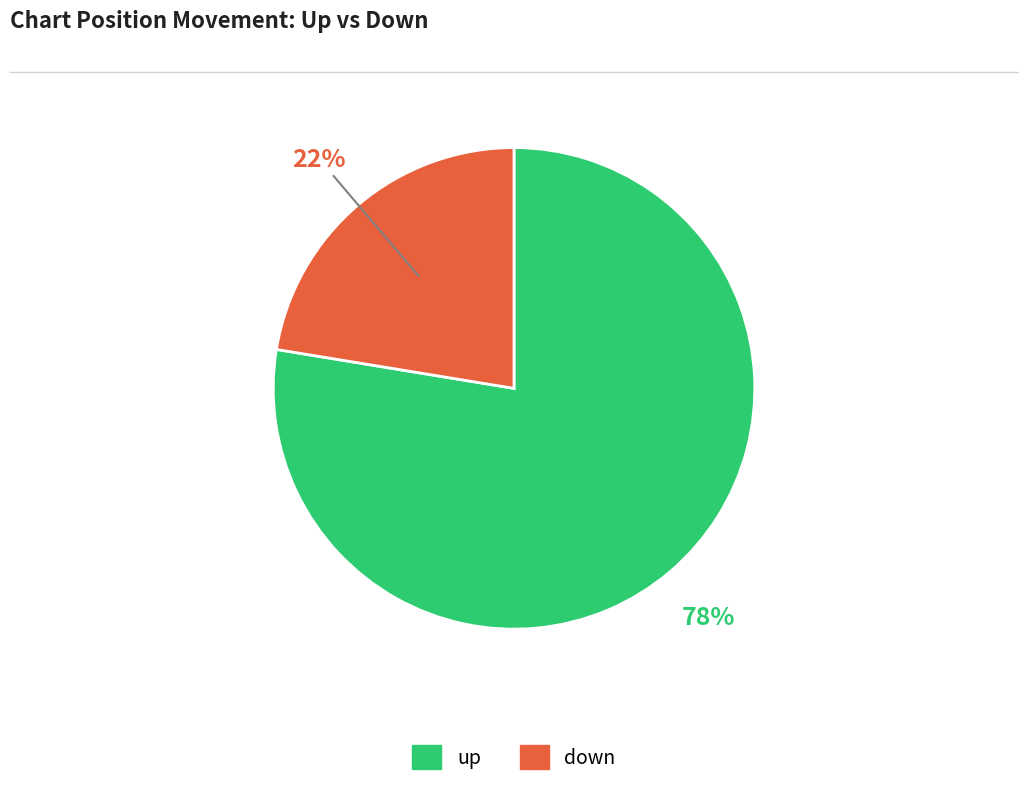

How many slices are in this pie chart?

2